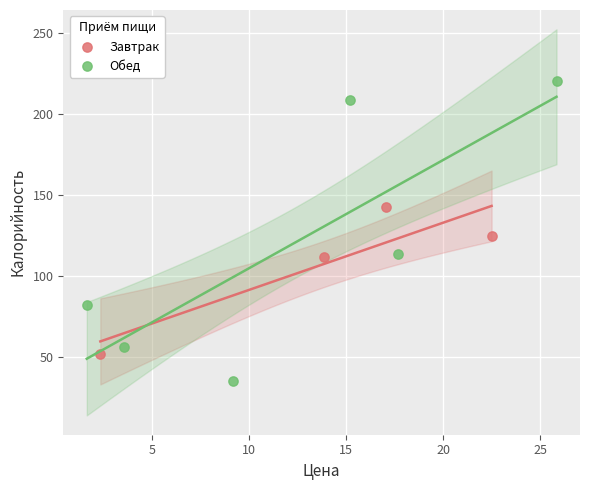

Which series reaches the minimum Y coordinate?

Обед